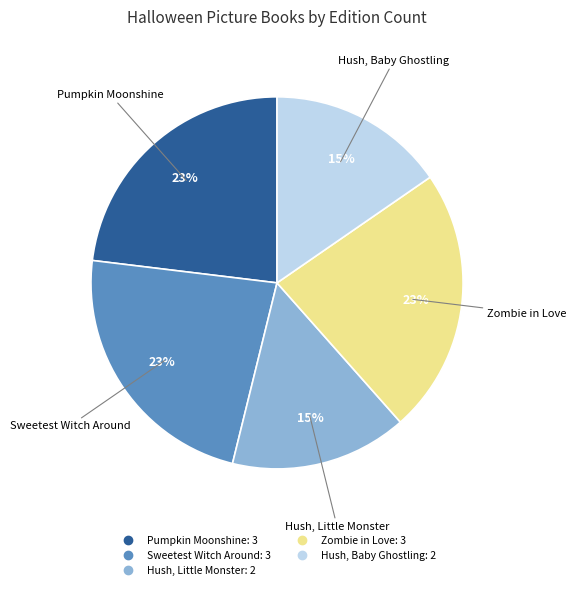

The Hush, Baby Ghostling slice represents 15% of the pie. True or false?

True